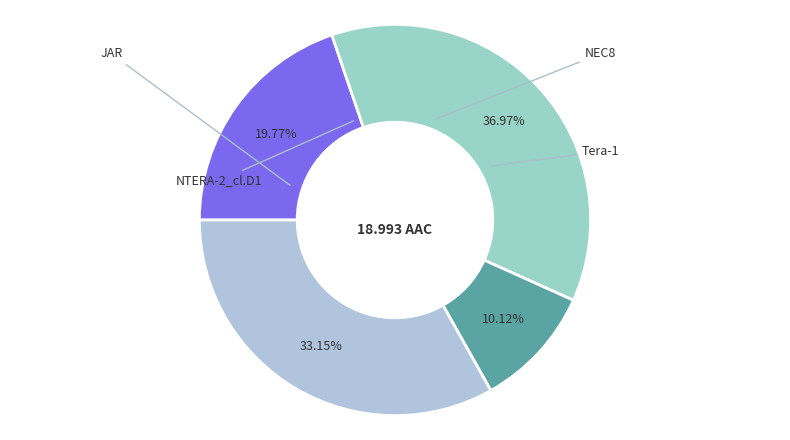

Which category has the biggest portion of the pie?

NTERA-2_cl.D1